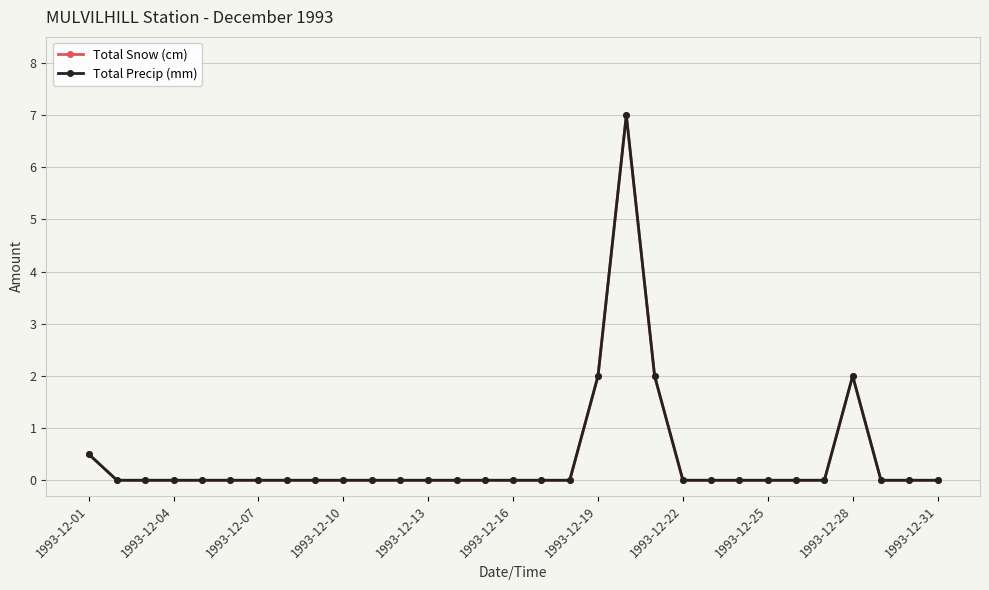

How many values in the Total Snow (cm) series exceed 0?

5